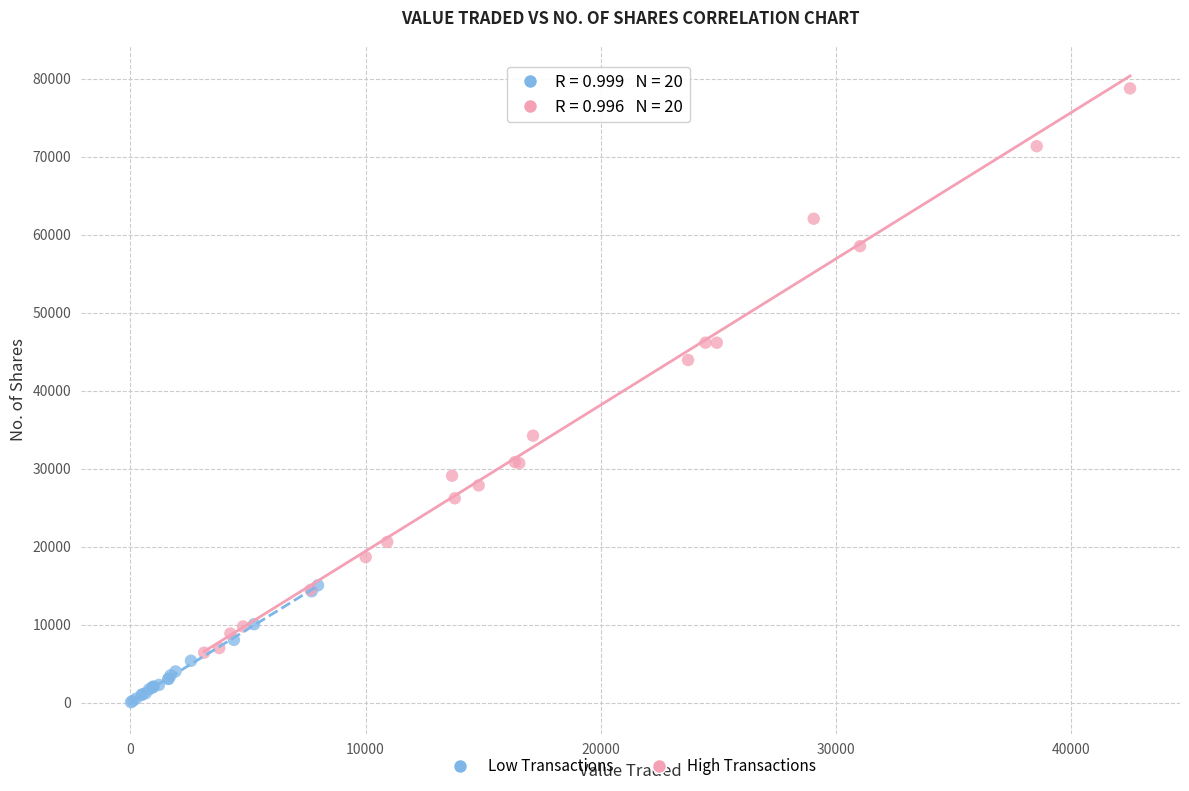

Which series contains the highest Y value?

High Transactions